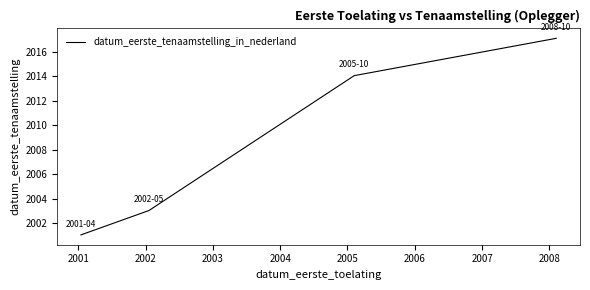

Is this an area chart (filled region under the line)?

No